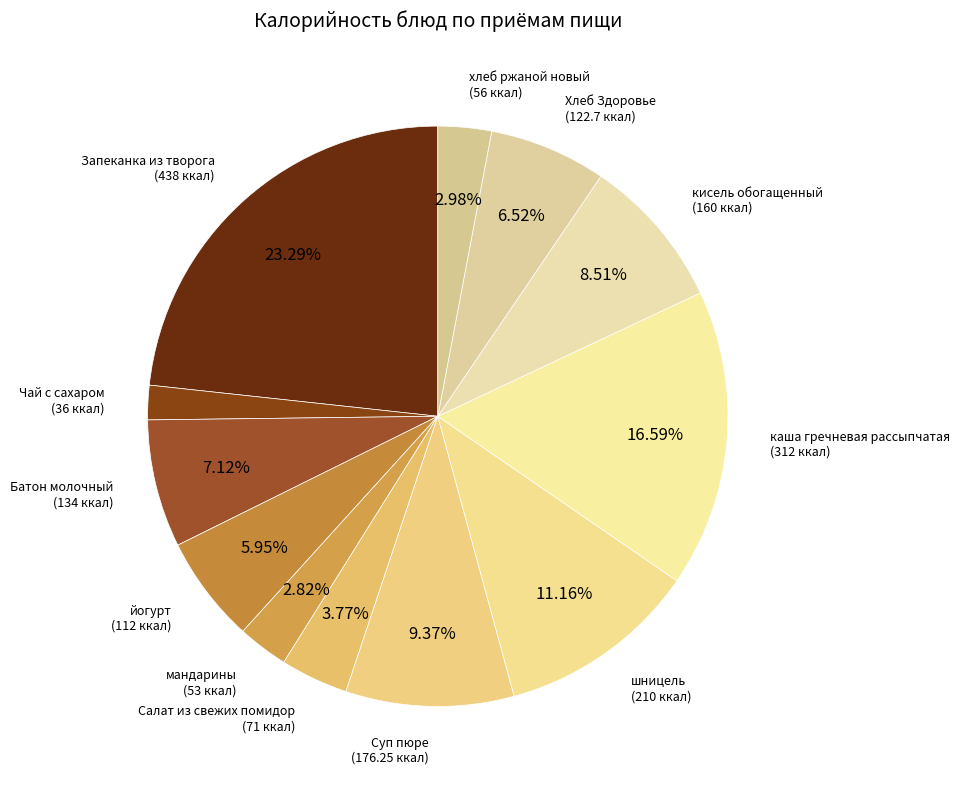

Which category has the smallest portion of the pie?

Чай с сахаром